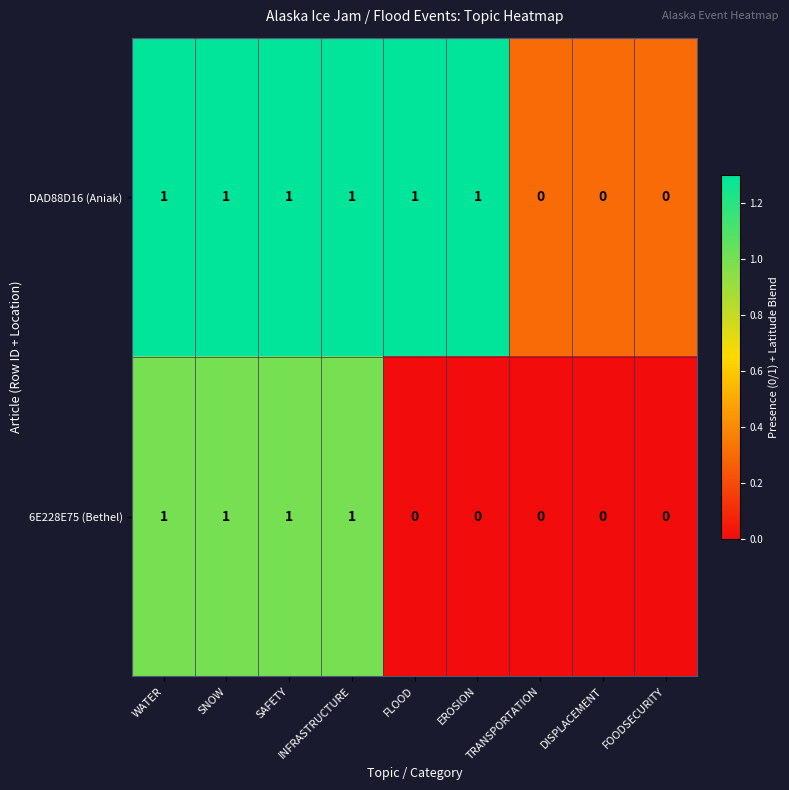

Count the DAD88D16 (Aniak) values in the range 0 to 1.

9